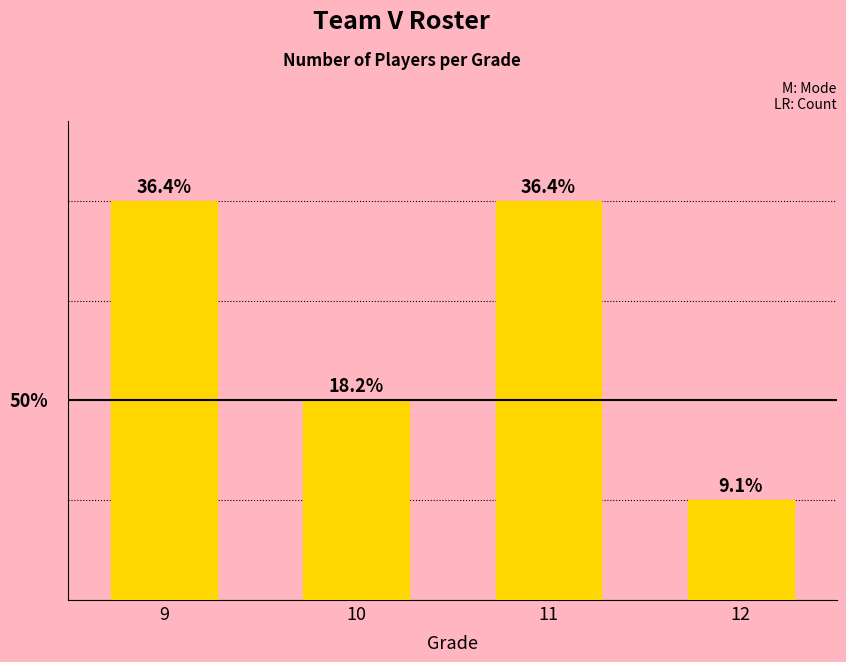

What is the approximate value at 9?

4